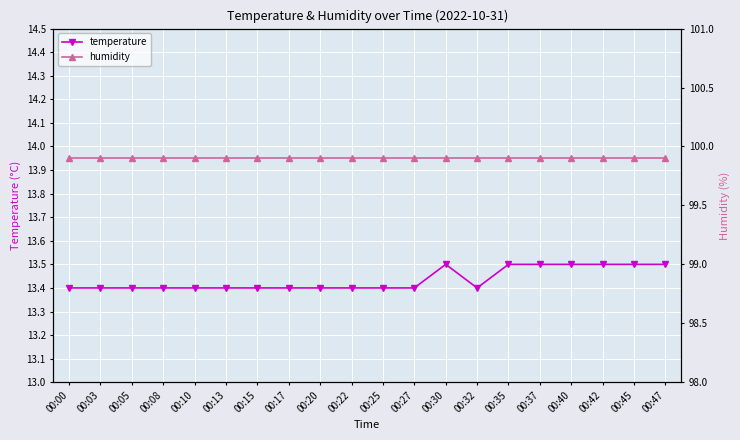

The value of temperature at 00:42 is 13.5. True or false?

True